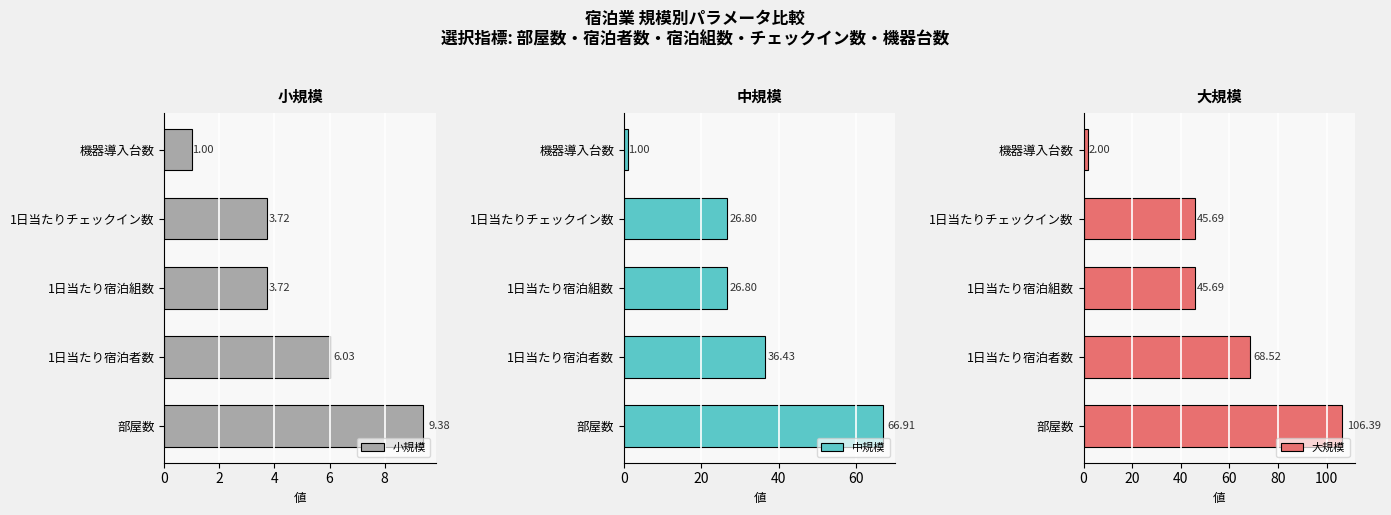

Which series has the largest range (max minus min)?

大規模